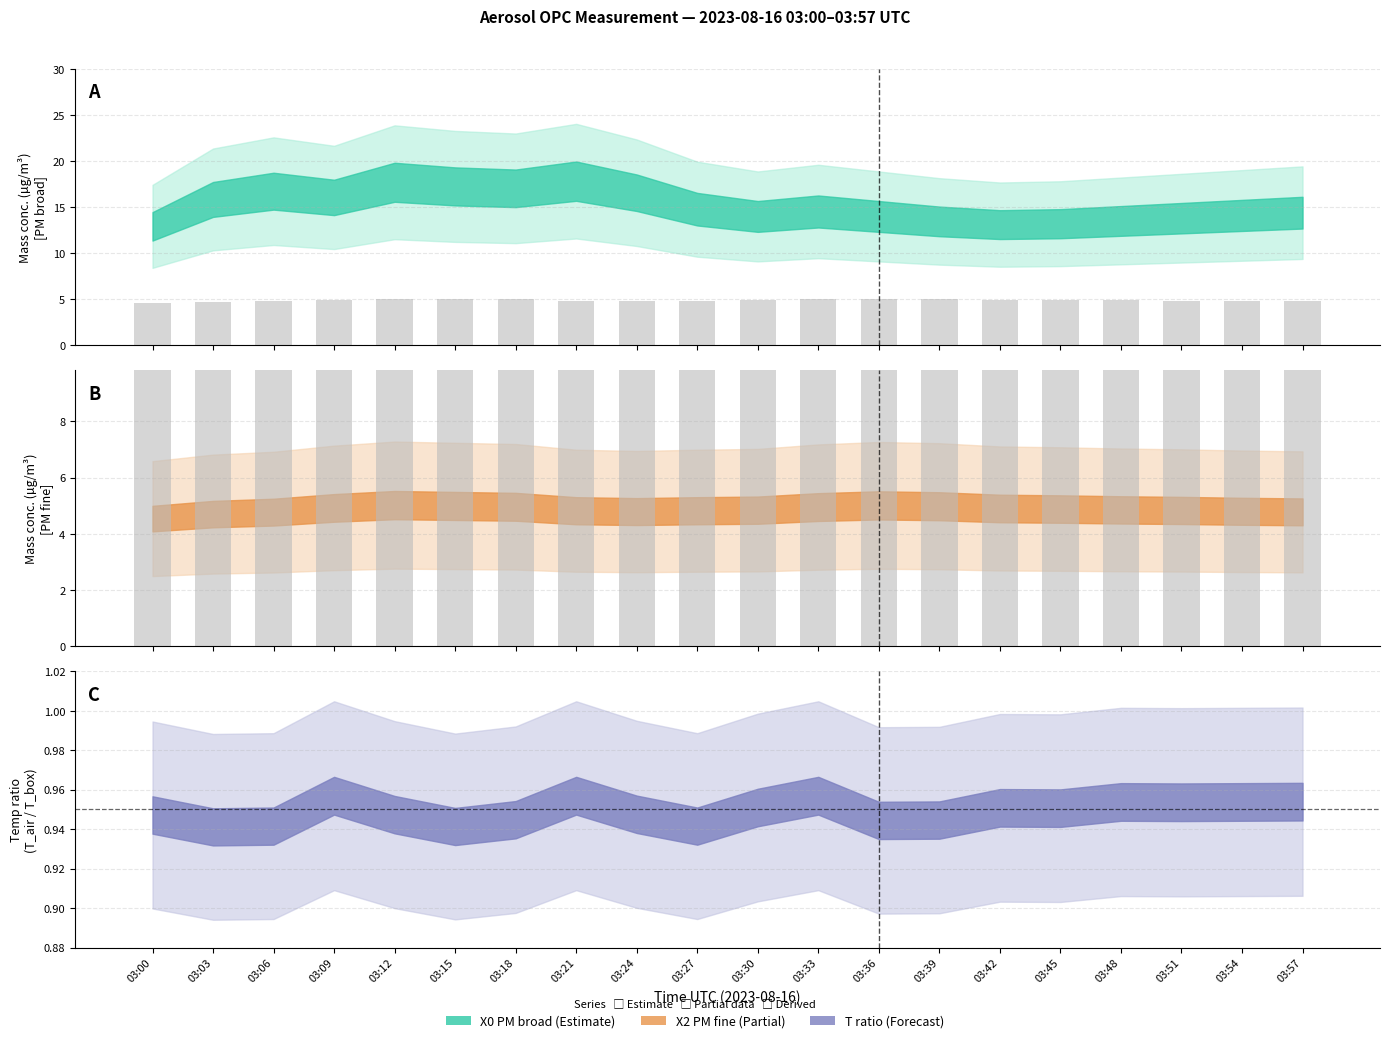

How many groups of bars are there?

20